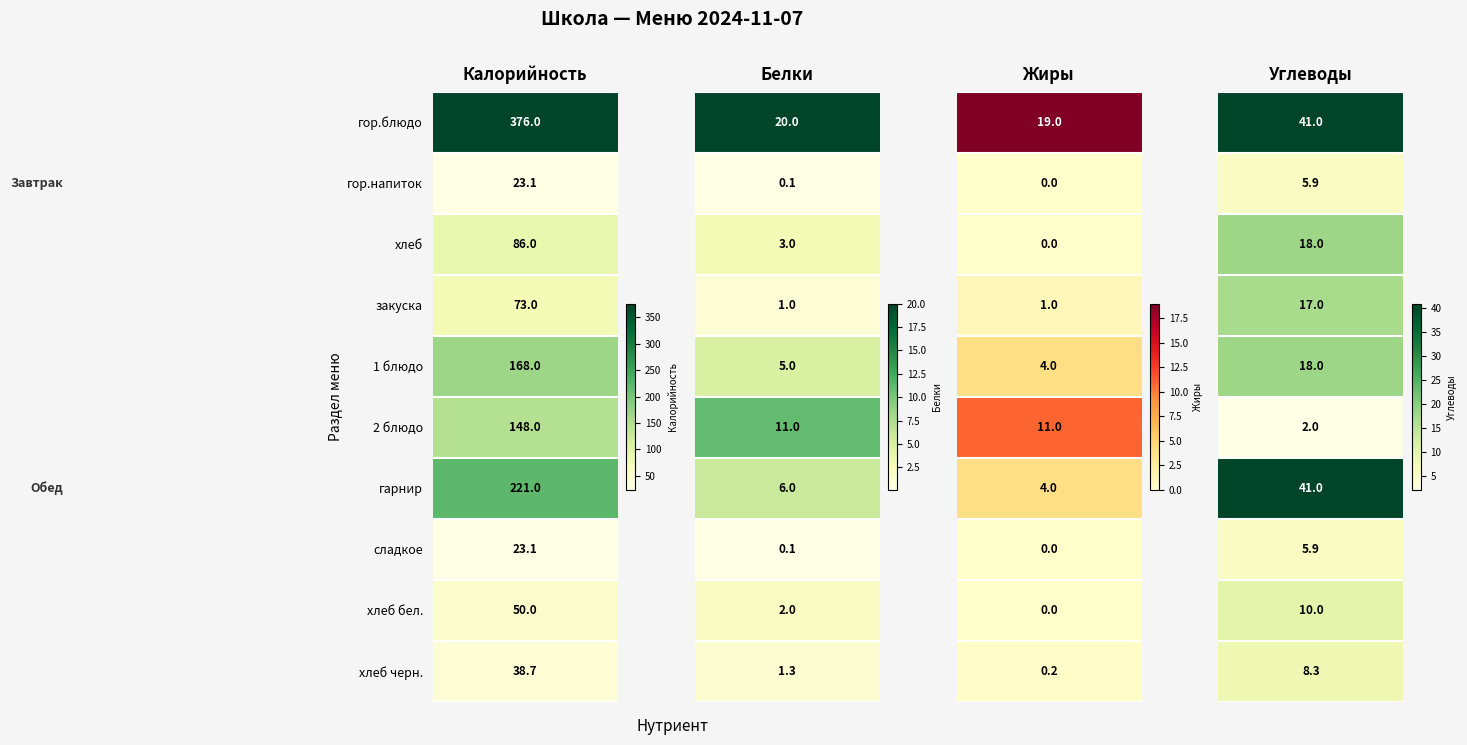

Which category has the highest value across all series?

Калорийность